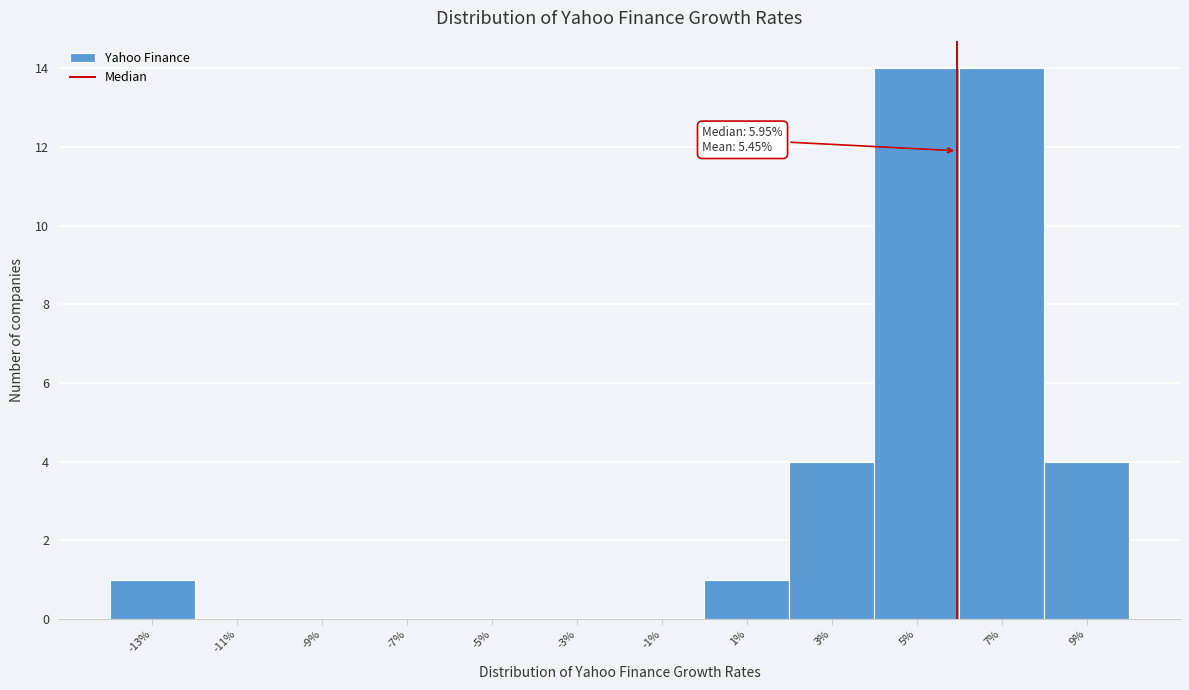

Reading left to right, list all the values displayed in this chart.

-13%=1	-11%=0	-9%=0	-7%=0	-5%=0	-3%=0	-1%=0	1%=1	3%=4	5%=14	7%=14	9%=4